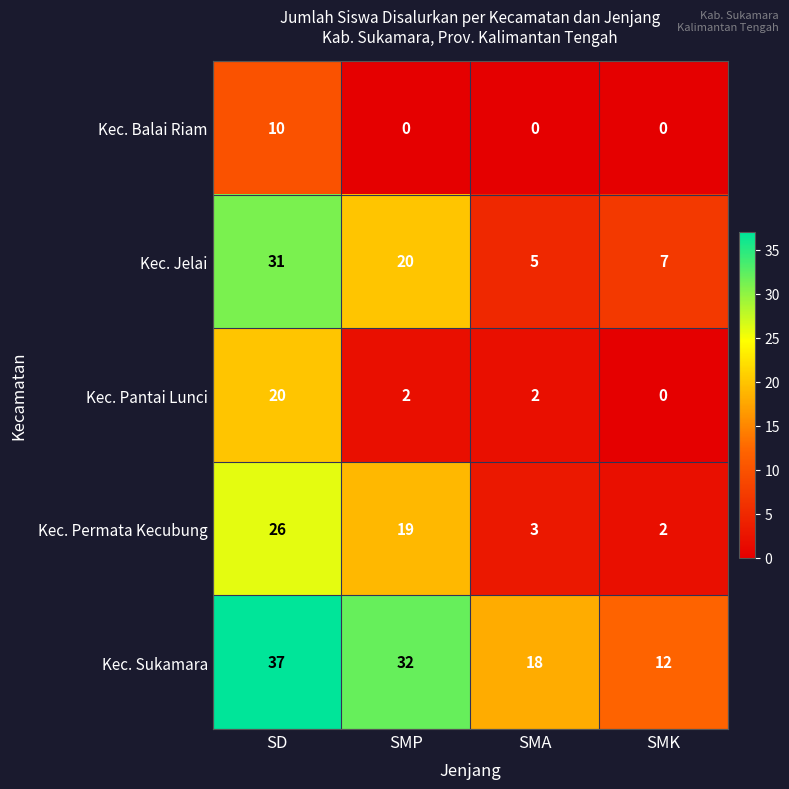

Which series changed the most between SMP and SMK?

Kec. Sukamara